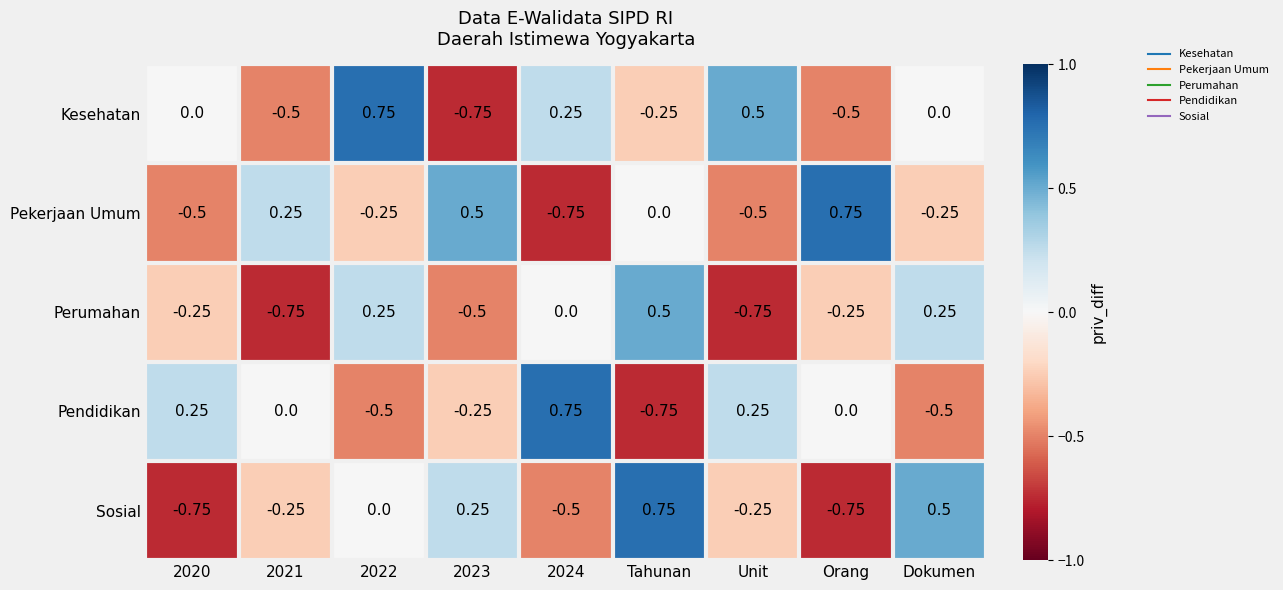

At which label does Pendidikan reach its minimum?

Tahunan